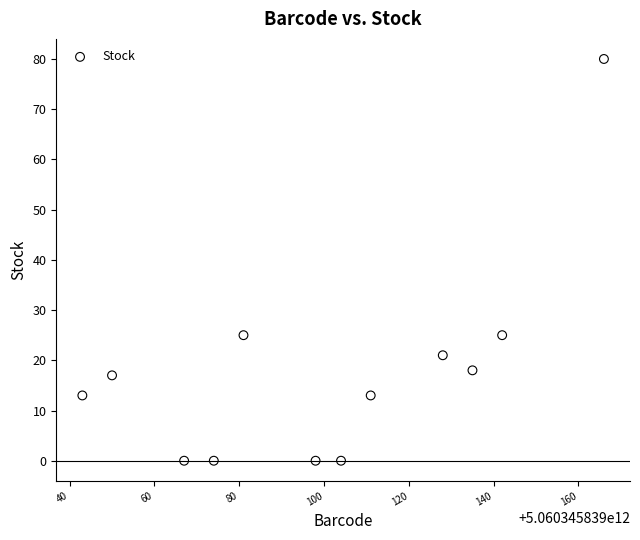

What is the range of Y values (max minus min)?

80